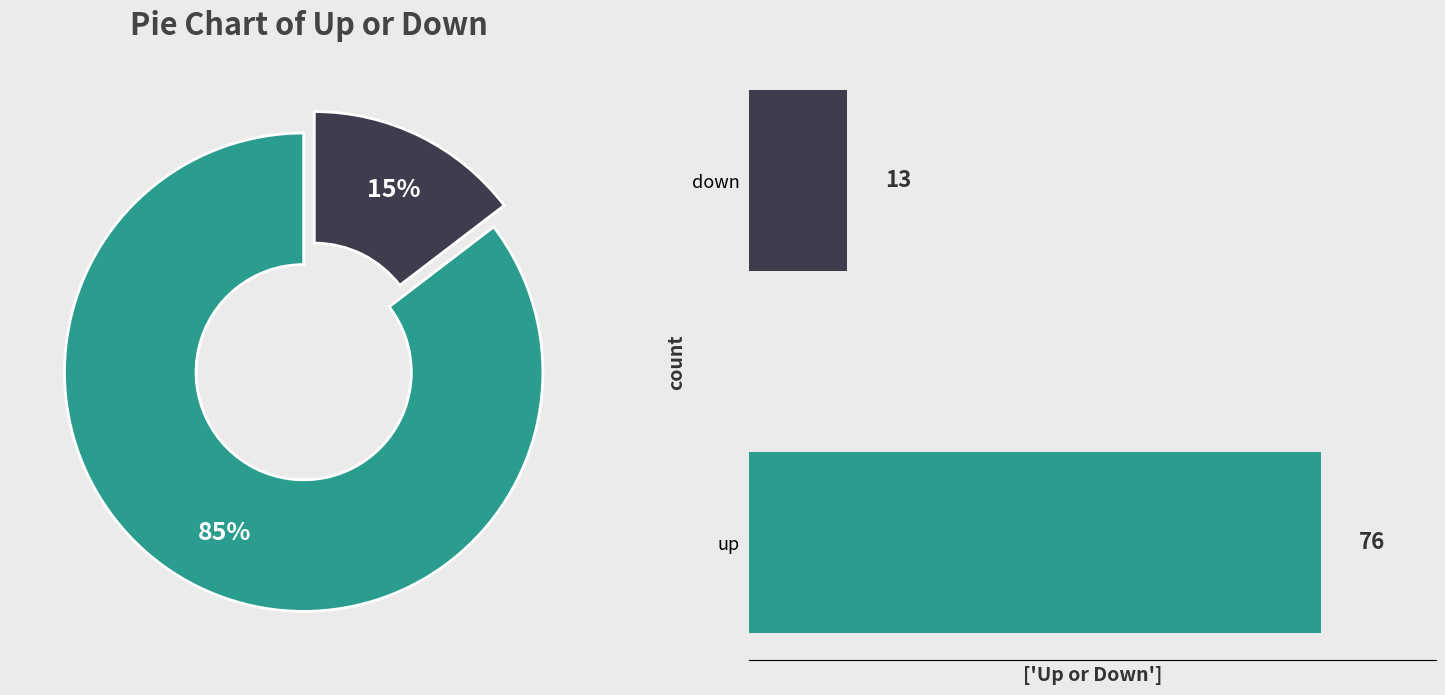

Rank the categories by value from highest to lowest.

up, down